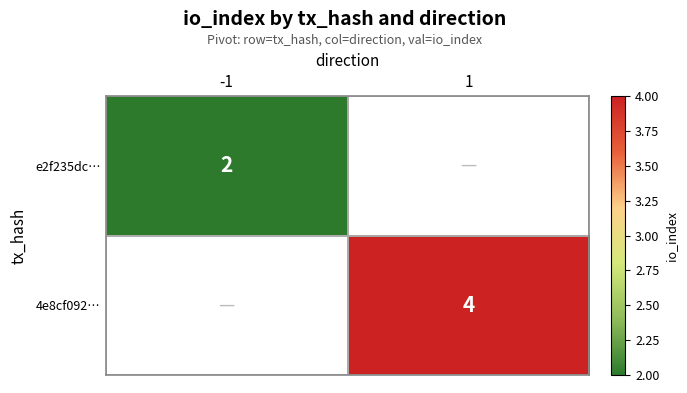

Is the value of e2f235dc… at -1 greater than the value of 4e8cf092… at 1?

No